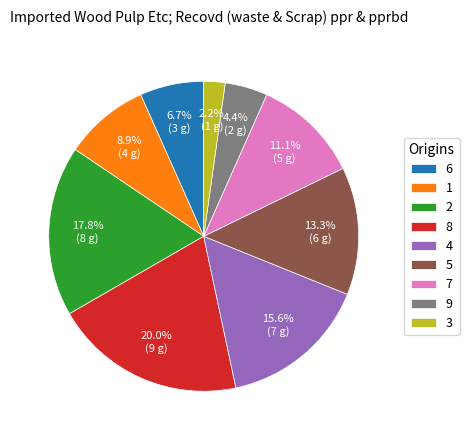

What is the largest slice in the pie chart?

8